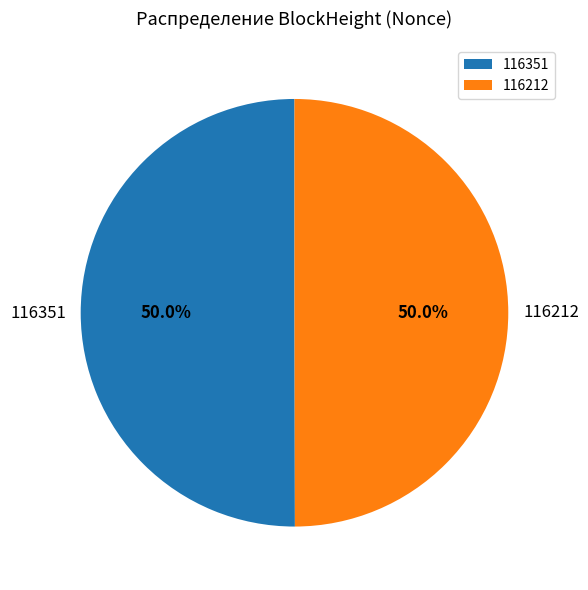

What is the ratio of the value at 116351 to the value at 116212?

1.0